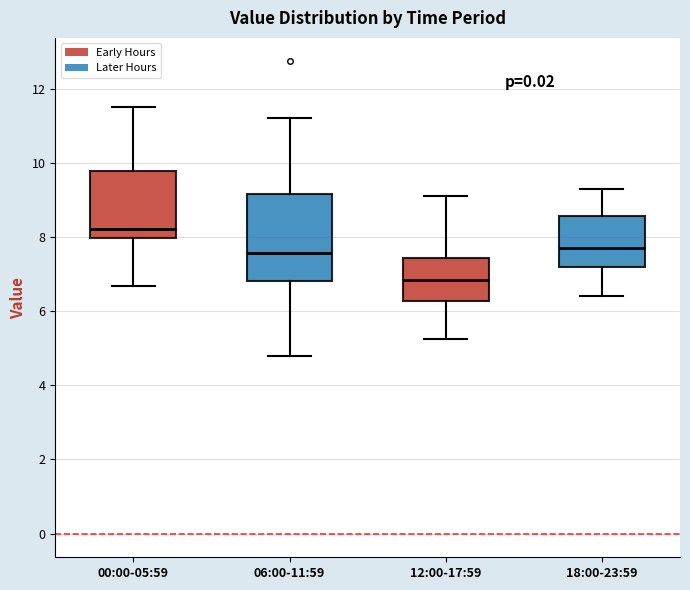

Which box's median line is the lowest?

12:00-17:59